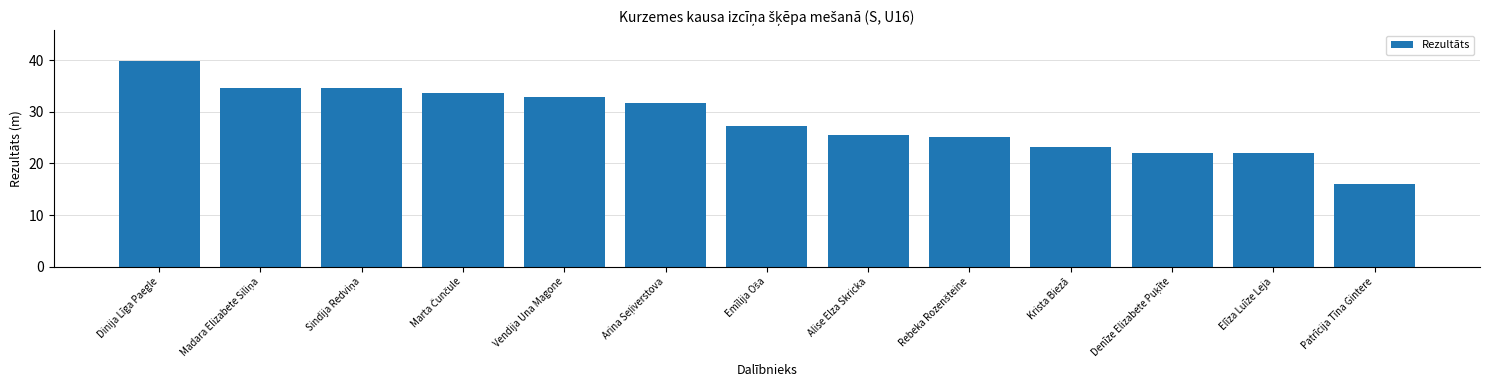

What is the greatest value displayed?

39.8